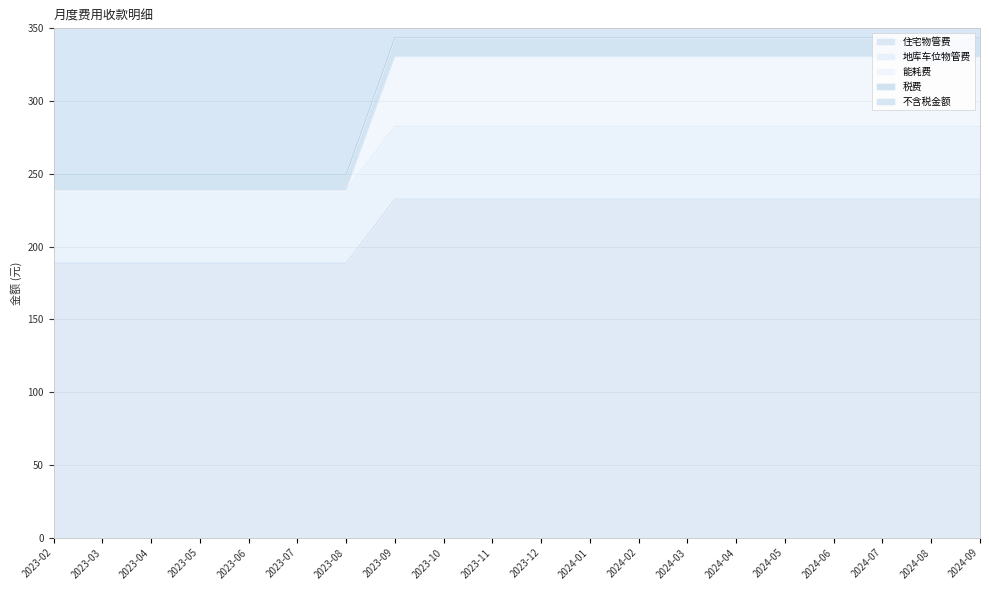

What position from the left is 2024-09?

20